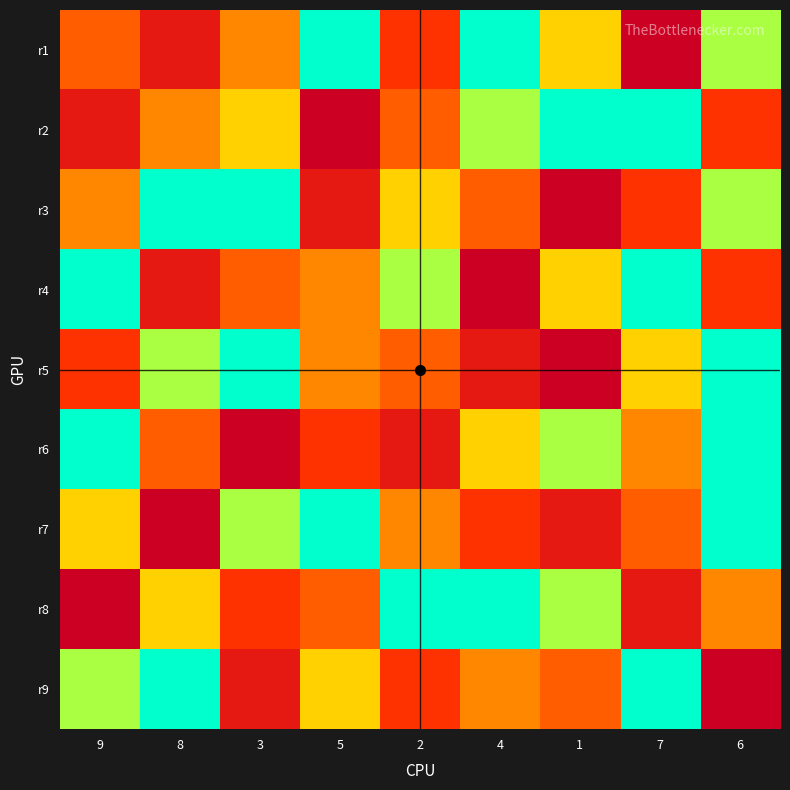

What is the total value across all series at 7?

44